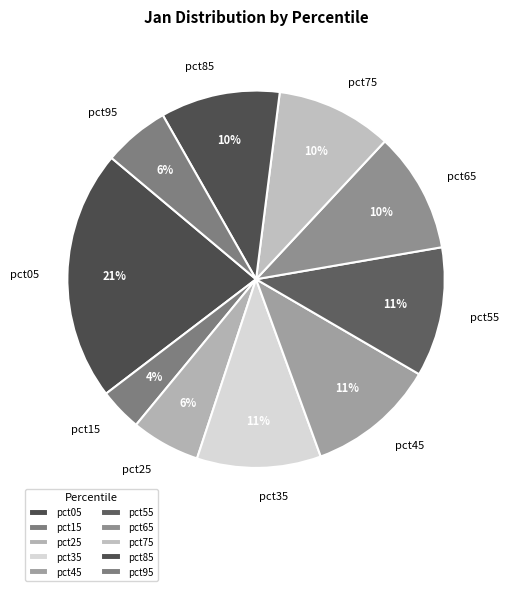

Which has a higher value, pct95 or pct05?

pct05